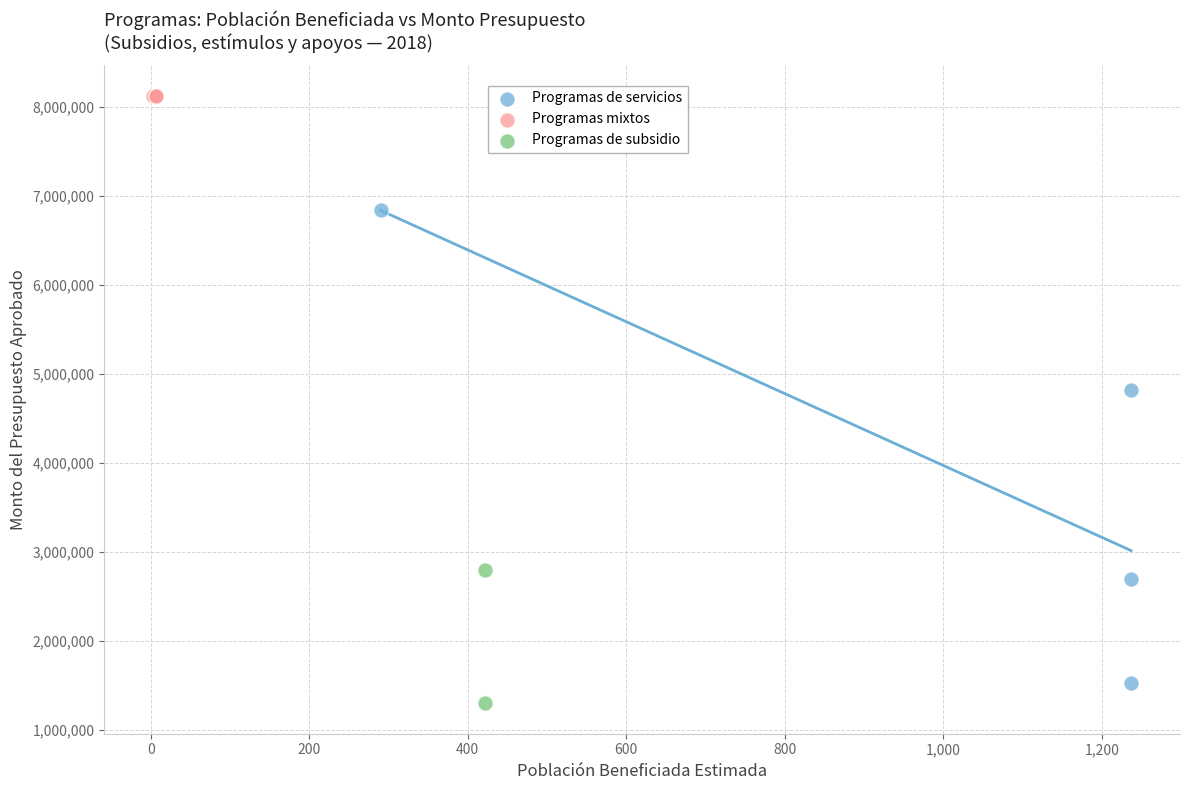

What are all the series names shown in the legend?

Programas de servicios, Programas mixtos, Programas de subsidio